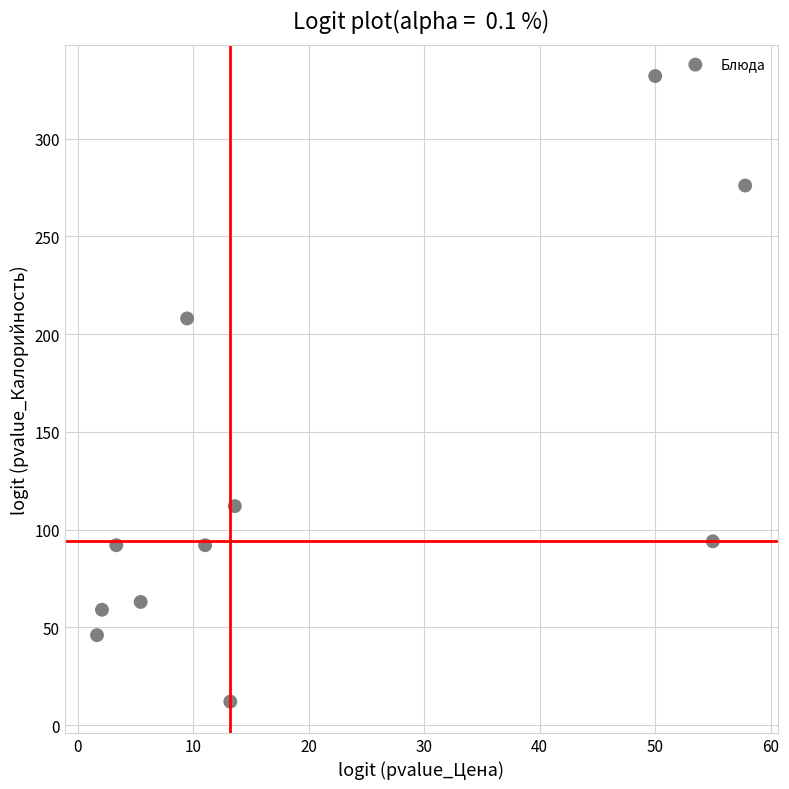

What Y value in the scatter plot is closest to 172?

208